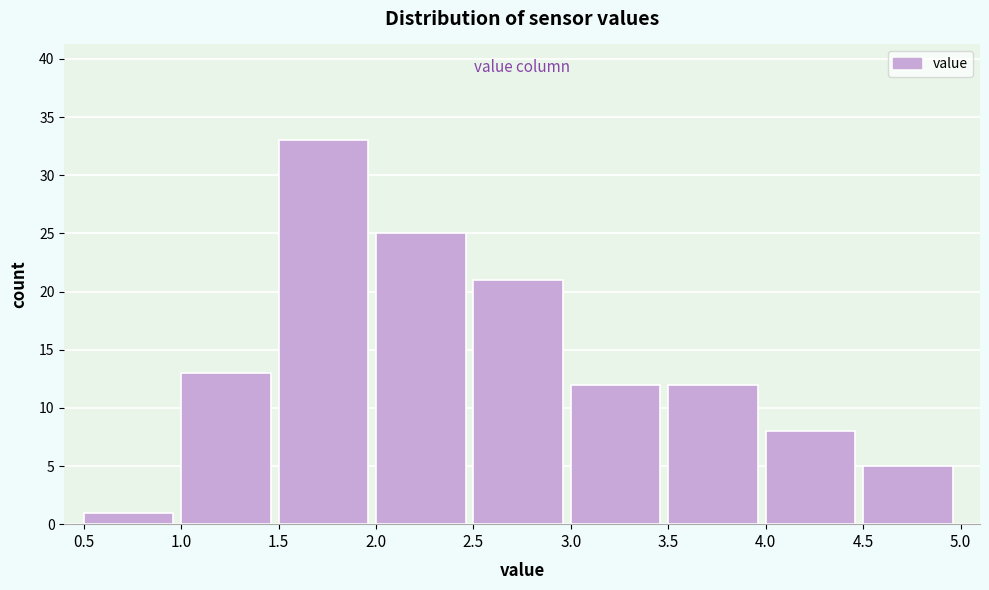

How tall is the bar that spans 2.0 to 2.5 on the x-axis? The values are not printed on the chart, so give them approximately, as read against the axis.

25